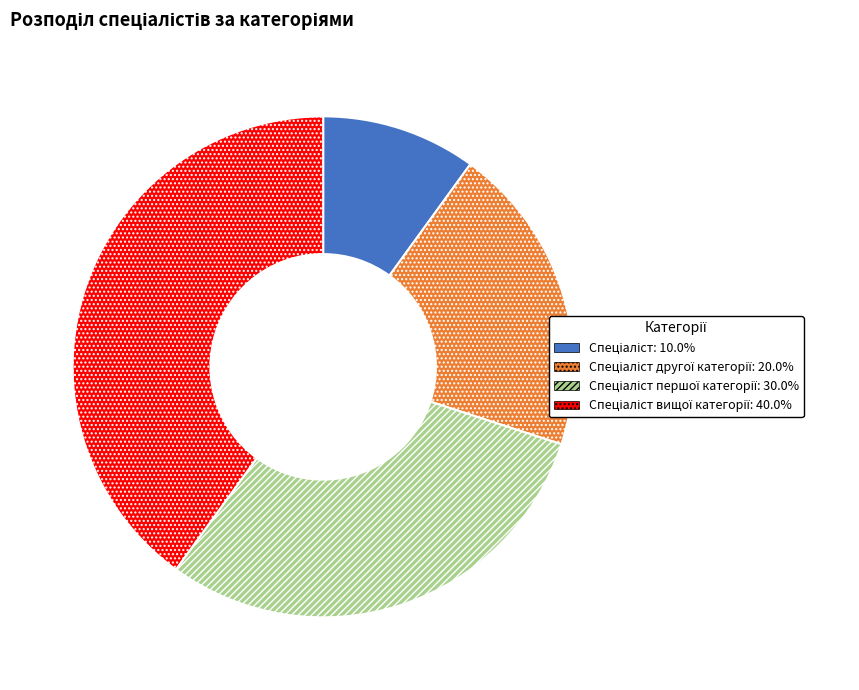

How many segments does this pie chart have?

4